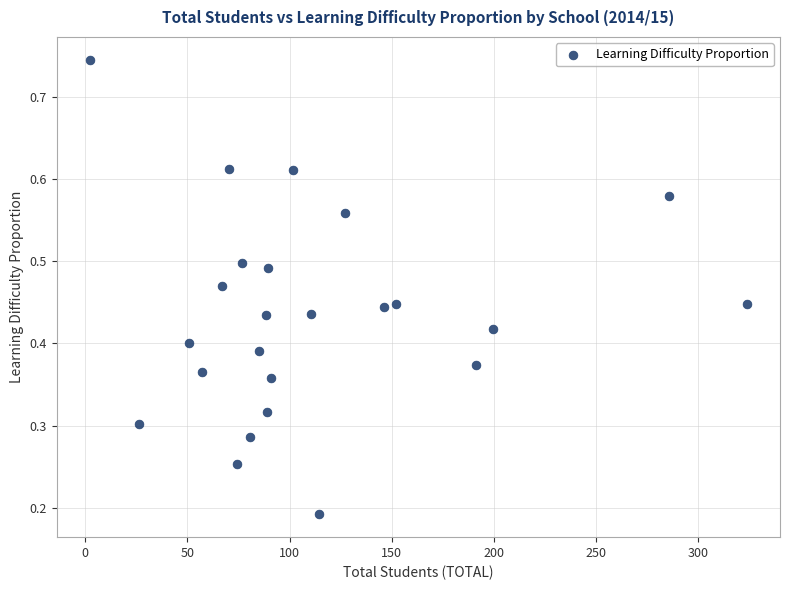

What is the range of X values (max minus min)?

321.9